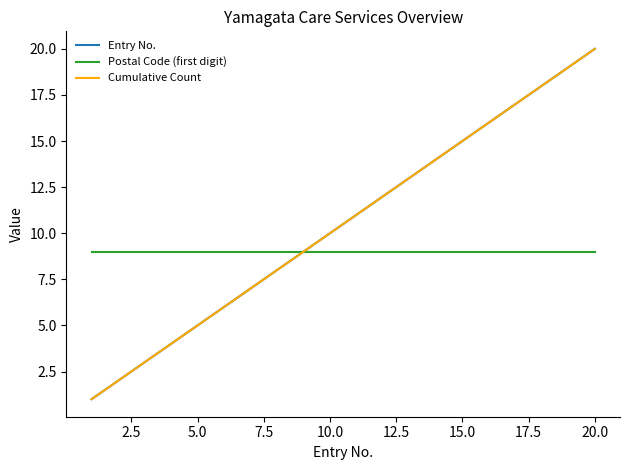

At how many categories does at least one series exceed 13?

7